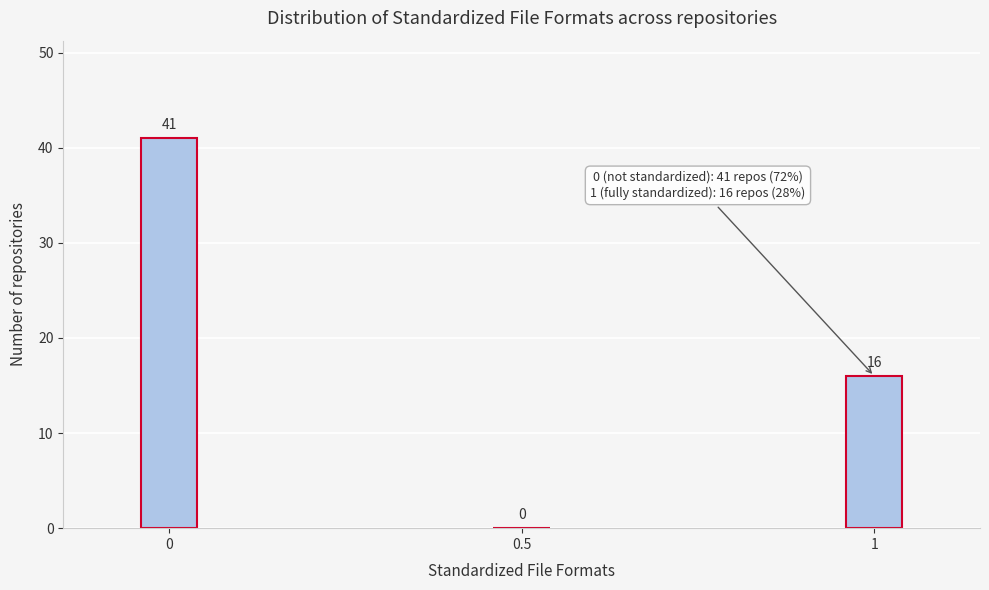

Reading left to right, transcribe all the data shown in this chart.

0=41	0.5=0	1=16